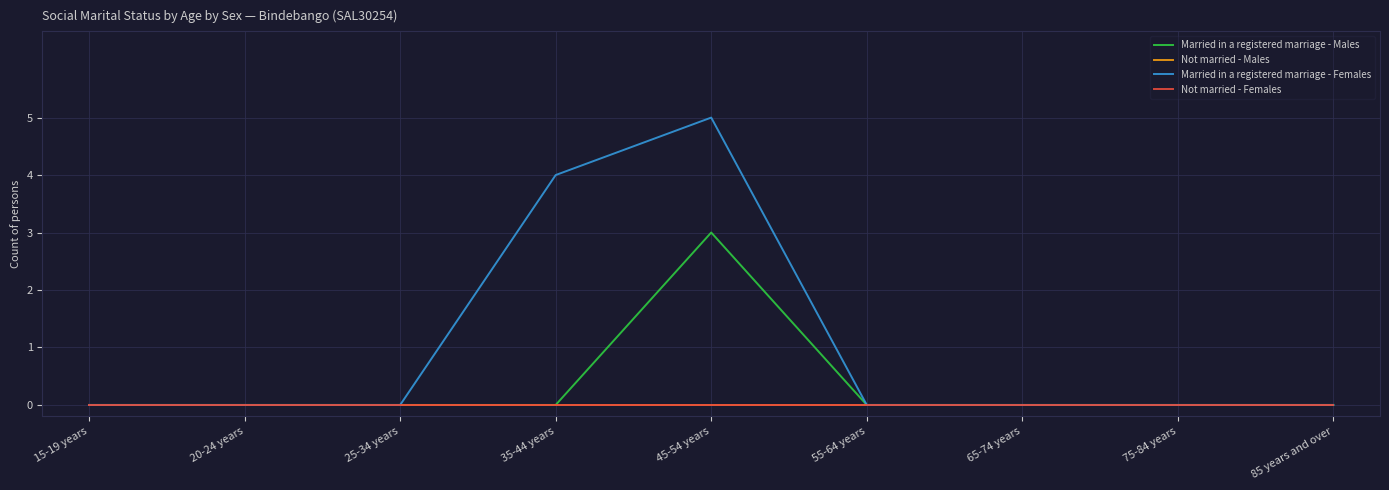

True or false: Not married - Males and Married in a registered marriage - Males intersect in this chart.

False